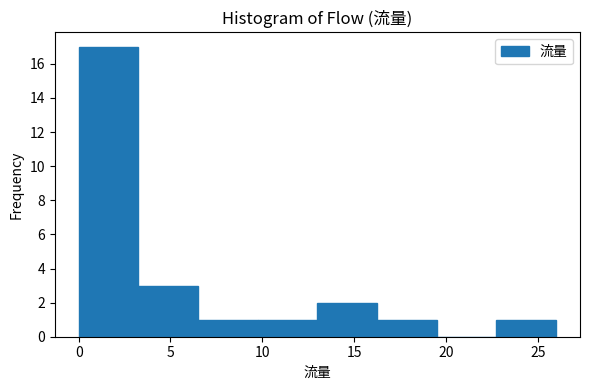

Which range on the x-axis has the tallest bar?

0.00 to 3.25